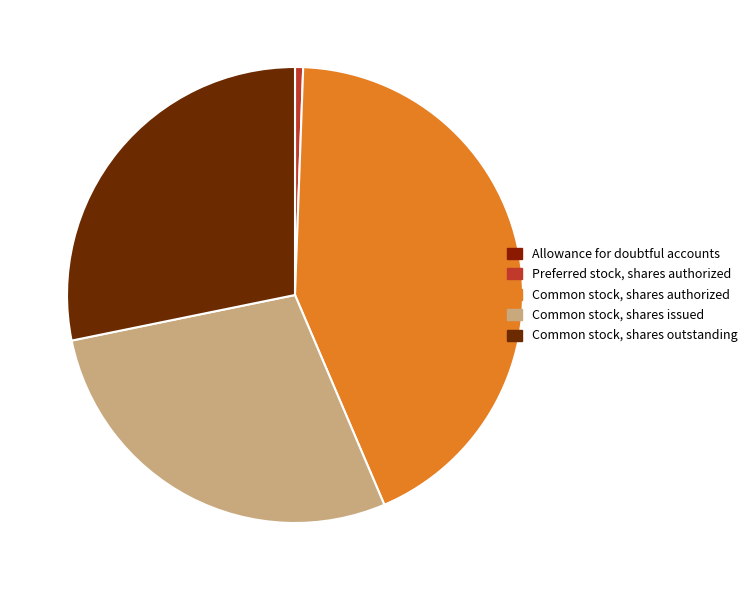

Rank the categories by value from lowest to highest.

Allowance for doubtful accounts, Preferred stock, shares authorized, Common stock, shares issued, Common stock, shares outstanding, Common stock, shares authorized